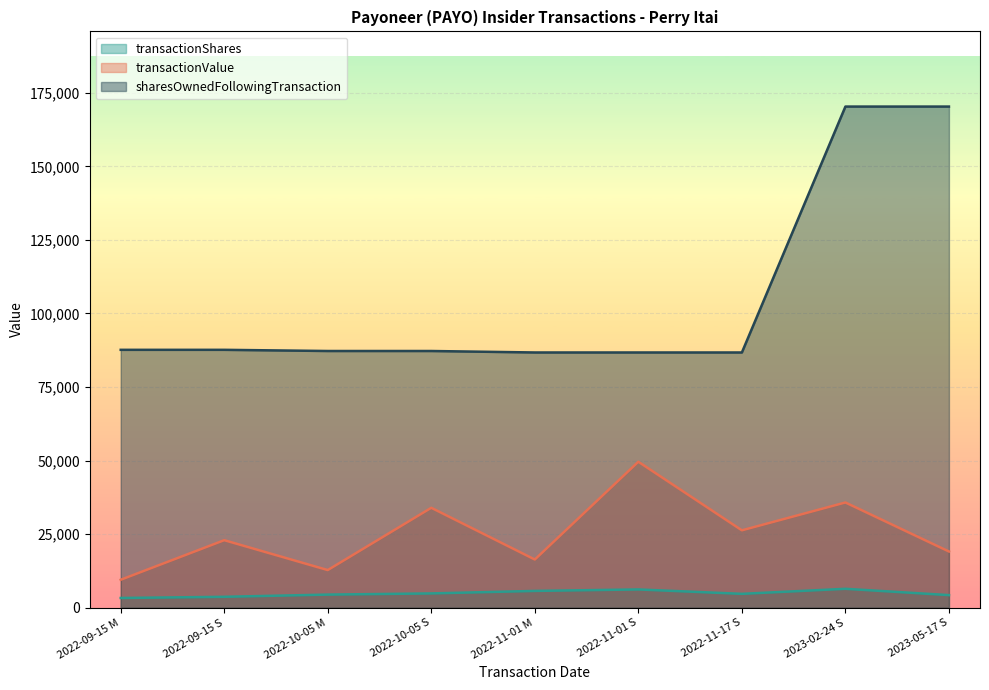

What is the difference between the maximum and minimum values in the transactionValue series?

40110